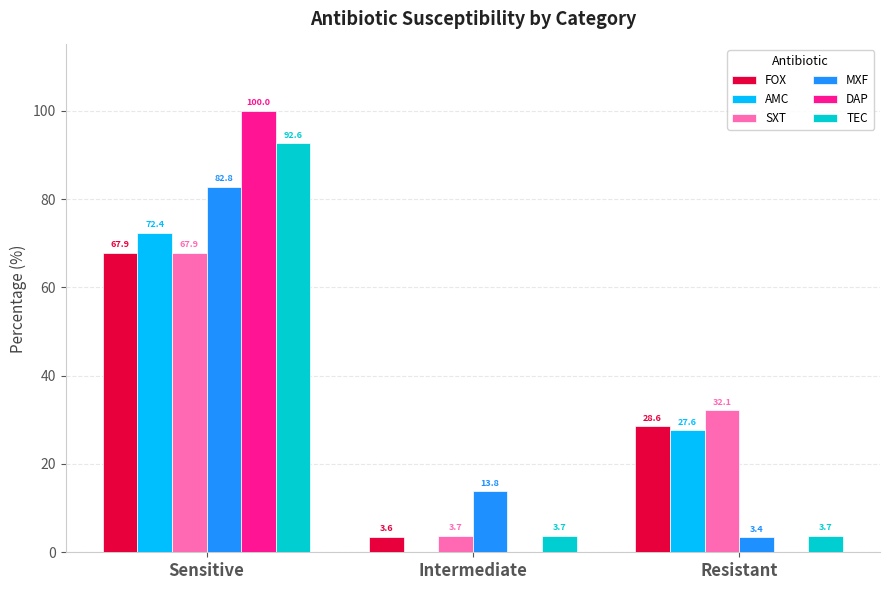

What is the difference between the AMC values at Resistant and Sensitive?

44.8